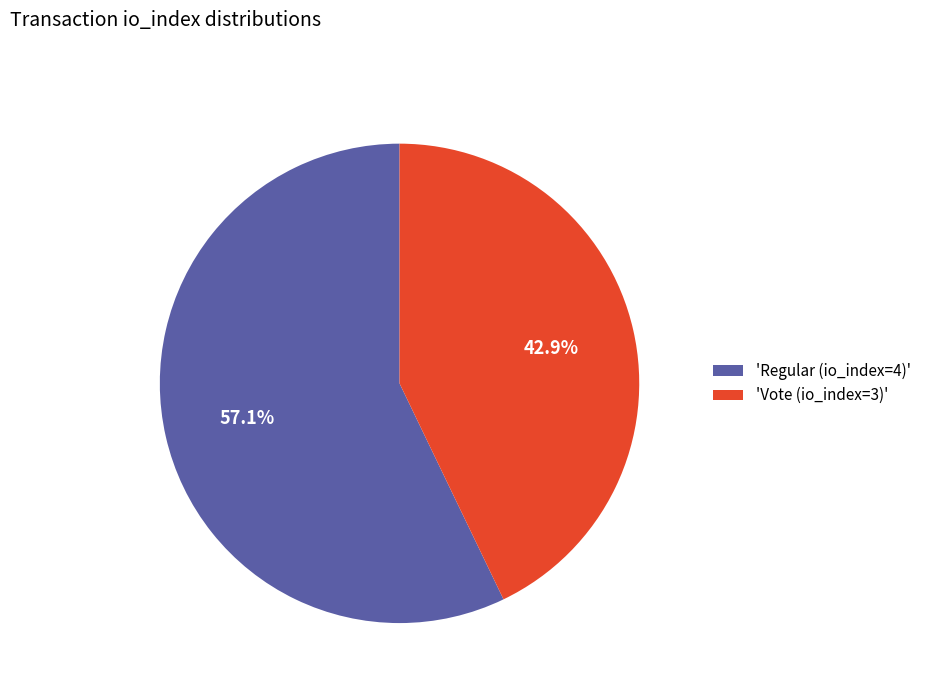

How much of the chart is everything except 'Regular (io_index=4)'?

42.9%